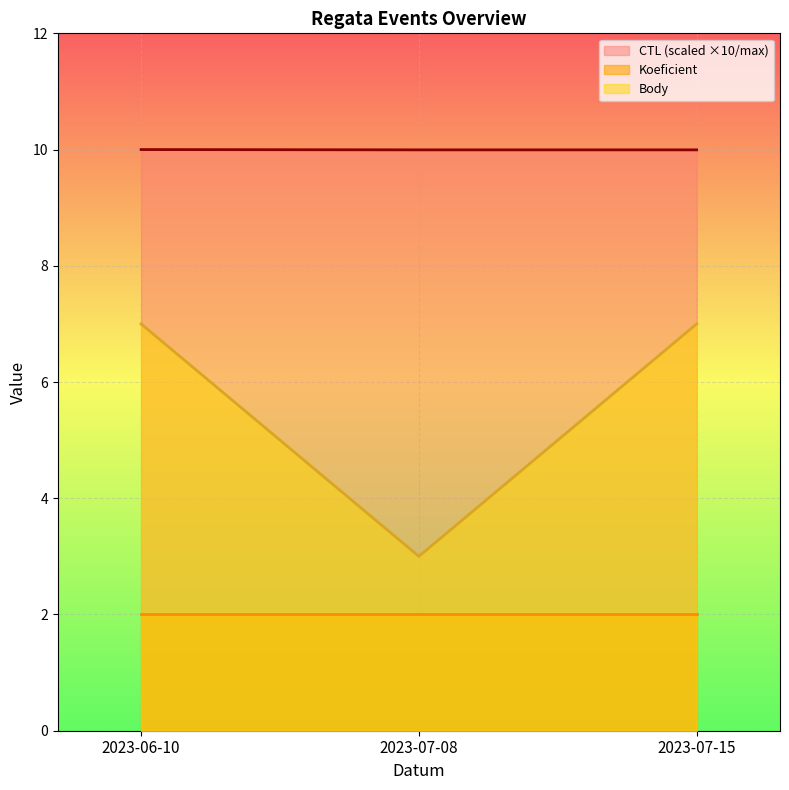

Count the CTL values in the range 9 to 10.

3